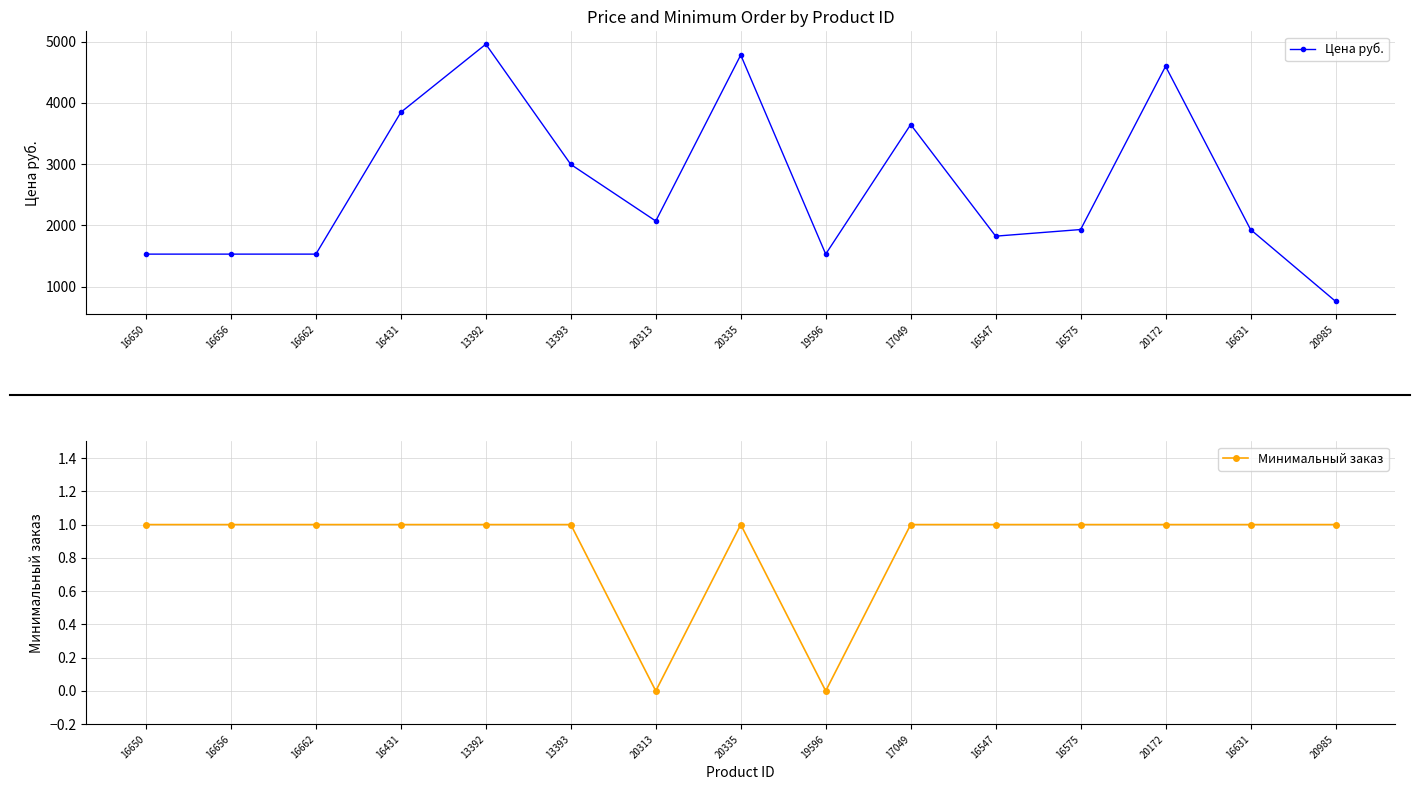

How many distinct data groups are displayed?

2